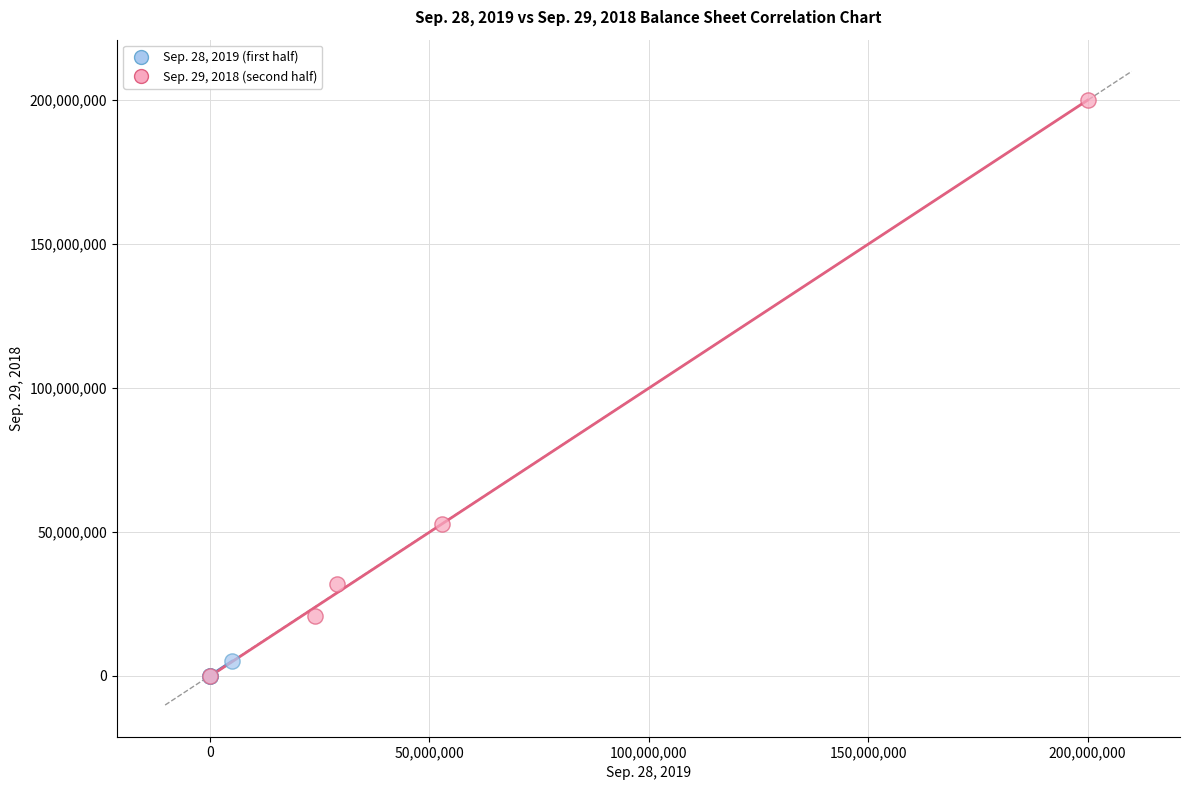

Which series has the widest spread of Y values?

Sep. 29, 2018 (second half)